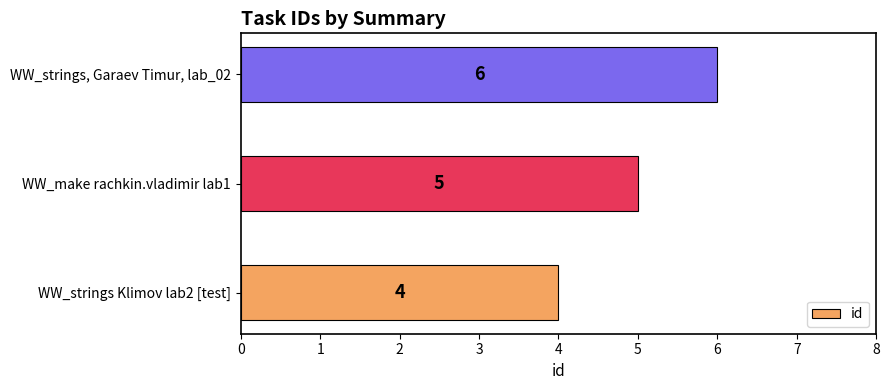

Rank the categories by value from lowest to highest.

WW_strings Klimov lab2 [test], WW_make rachkin.vladimir lab1, WW_strings, Garaev Timur, lab_02